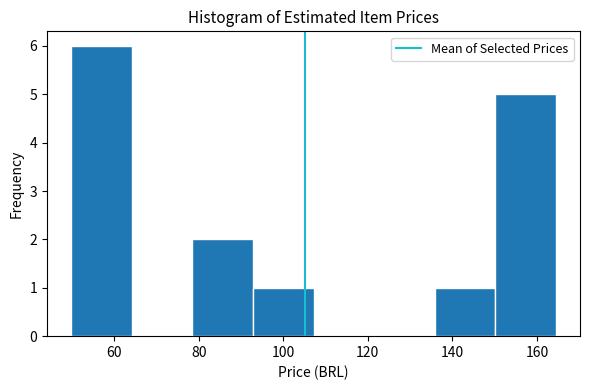

Over which range of the x-axis is the bar tallest?

50 to 64